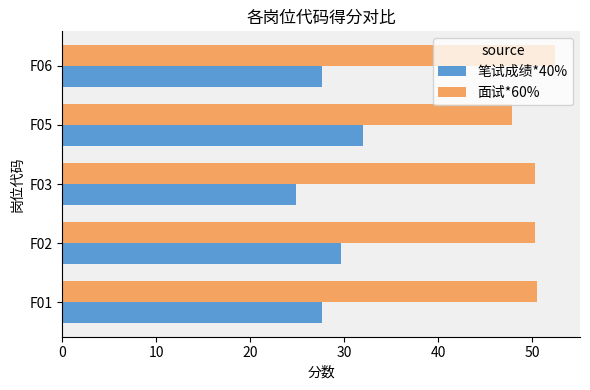

How many data points in 笔试成绩*40% are above 27?

4